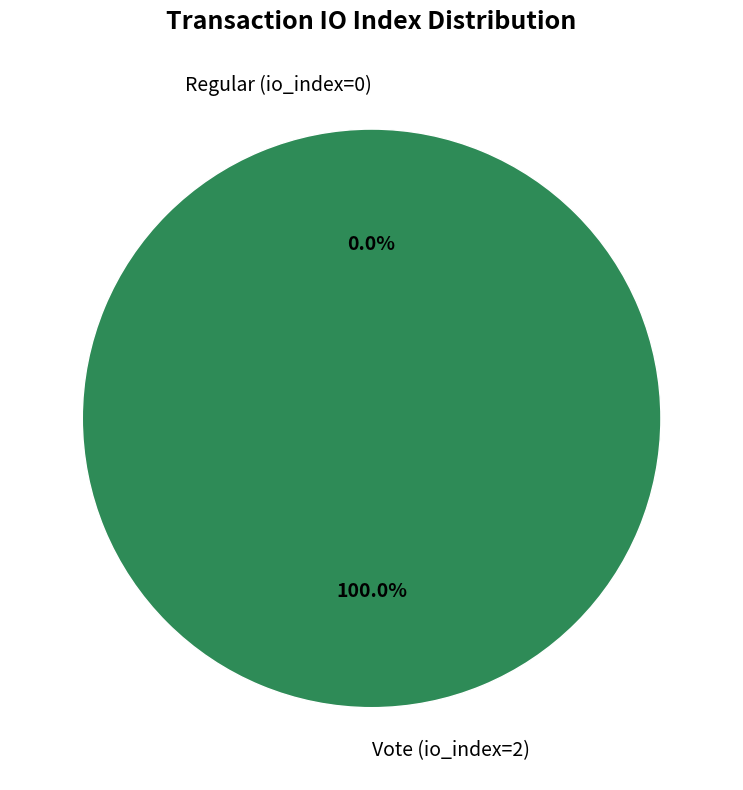

What is the largest slice in the pie chart?

Vote (io_index=2)